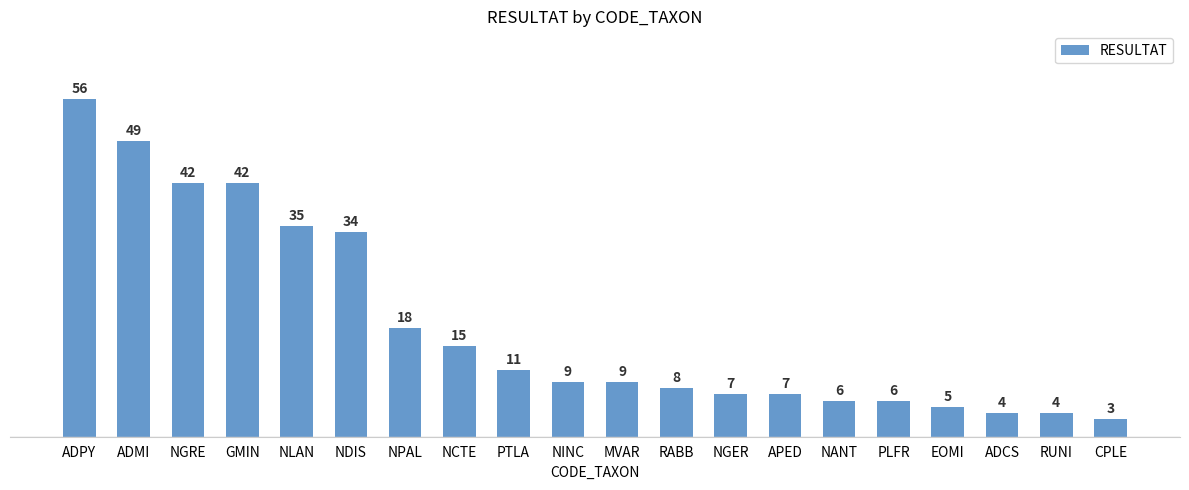

Reading left to right, transcribe all the data shown in this chart.

56	49	42	42	35	34	18	15	11	9	9	8	7	7	6	6	5	4	4	3